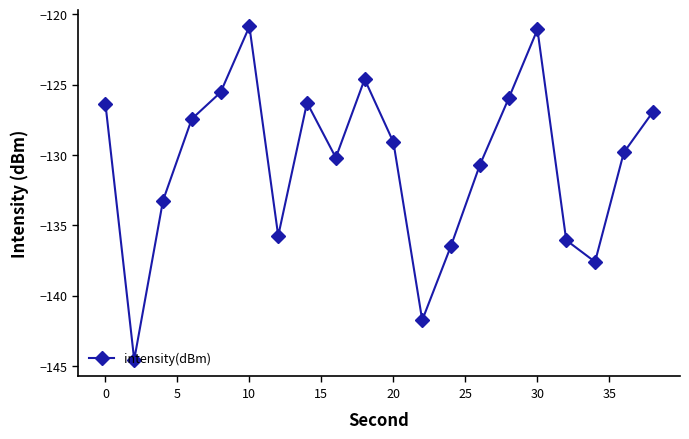

True or false: there are more than 2 points higher than both neighbors.

True